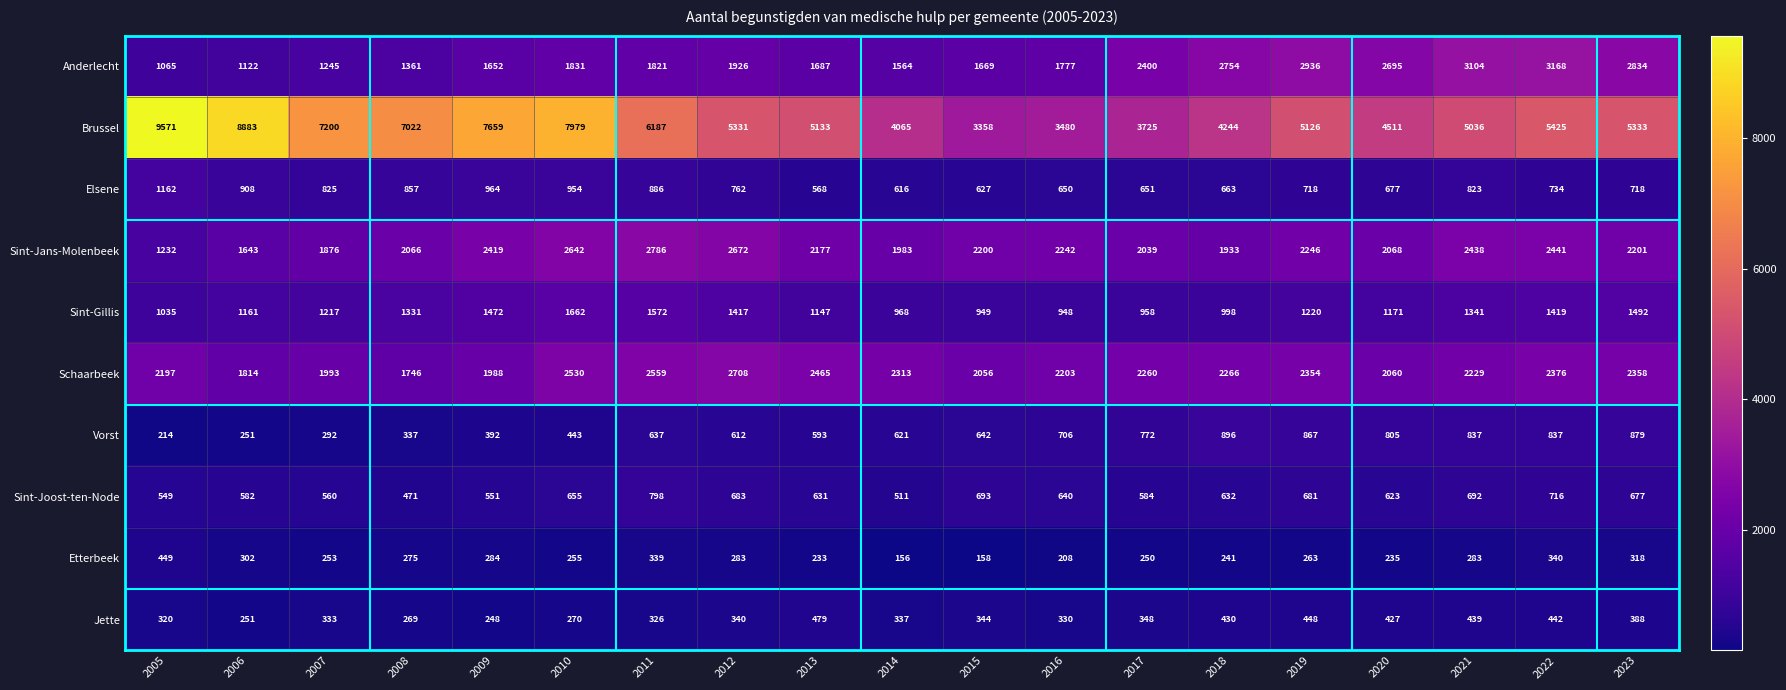

What is the difference between the maximum and minimum values in the Brussel series?

6213